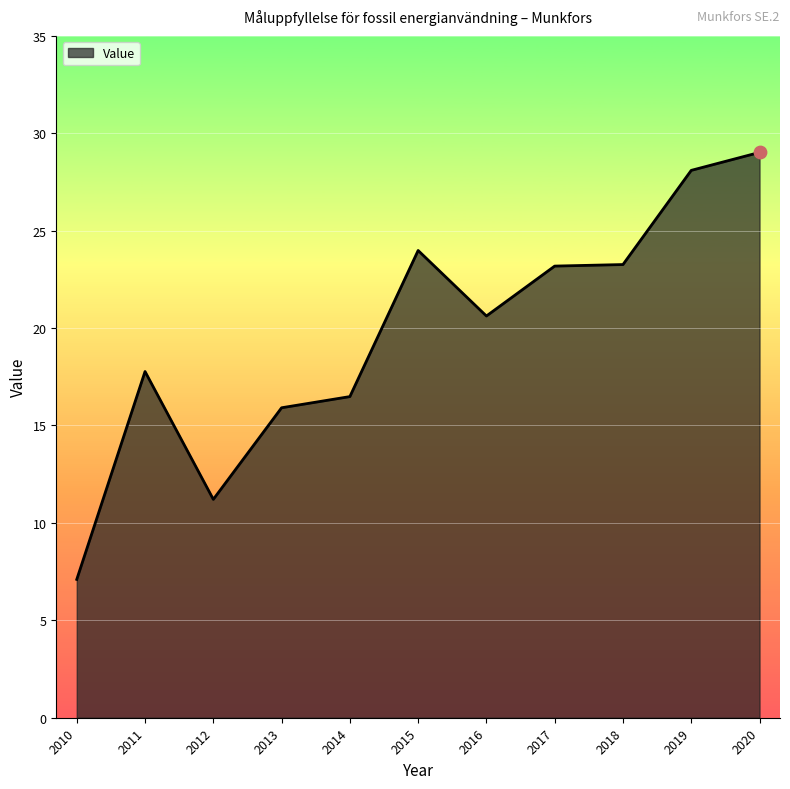

What is the change in value from 2011 to 2017?

+5.4